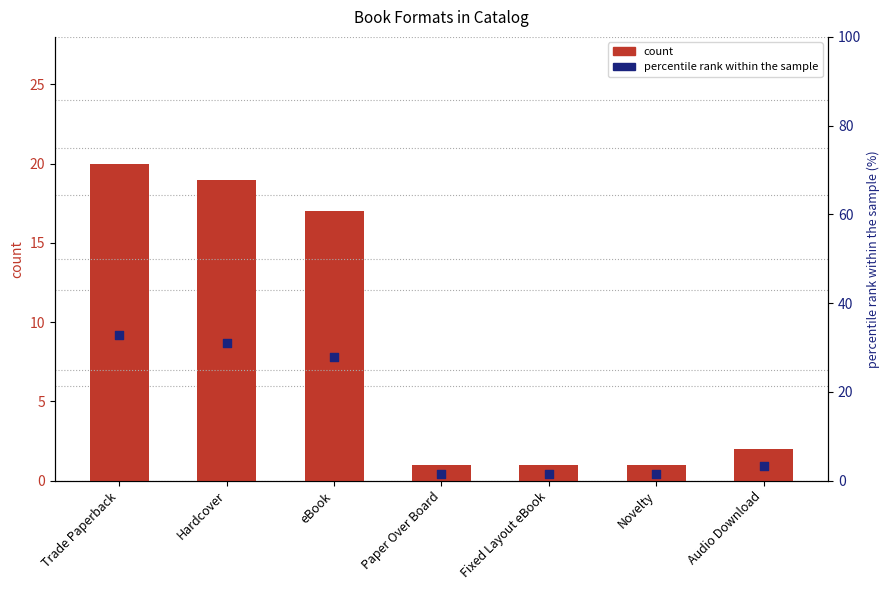

Which series has the widest spread of Y values?

percentile rank within the sample